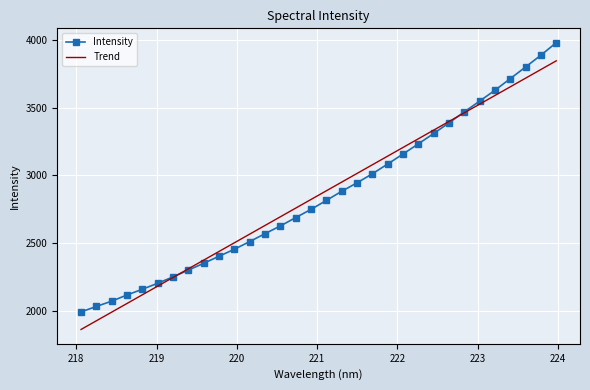

Rank the series by their maximum value, from lowest to highest.

Trend, Intensity